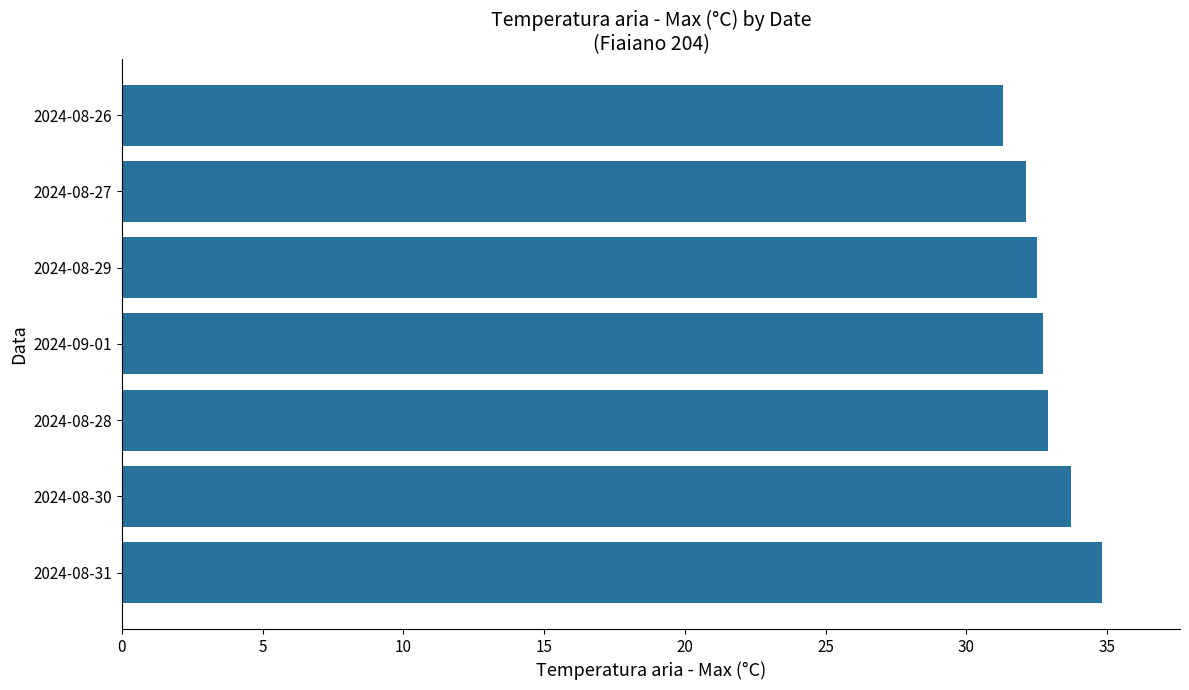

The chart shows a value of 31.3 at 2024-08-26. True or false?

True